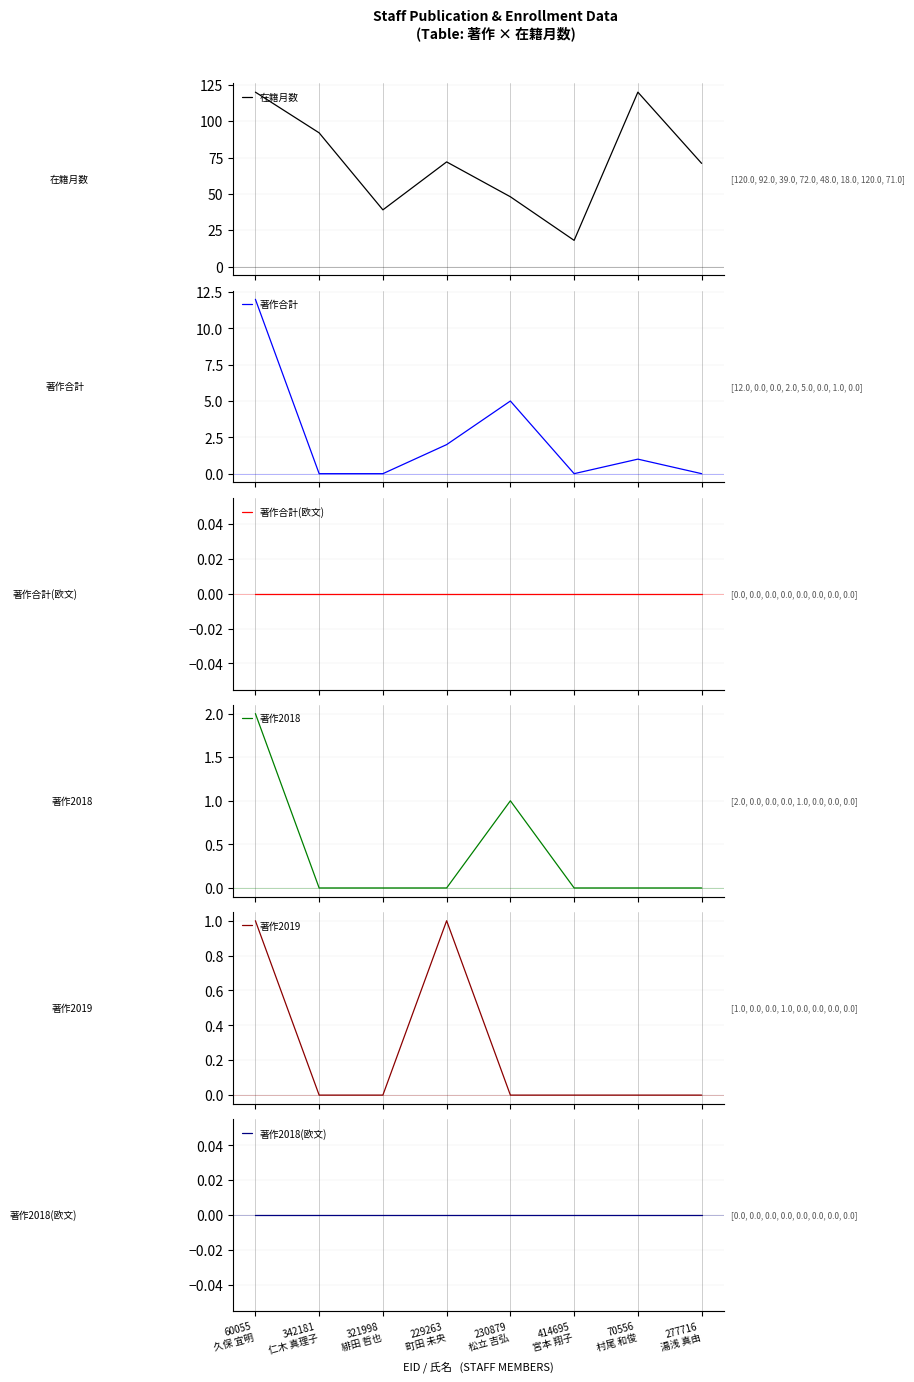

Between 414695
宮本 翔子 and 70556
村尾 和俊, which series saw the biggest shift?

在籍月数